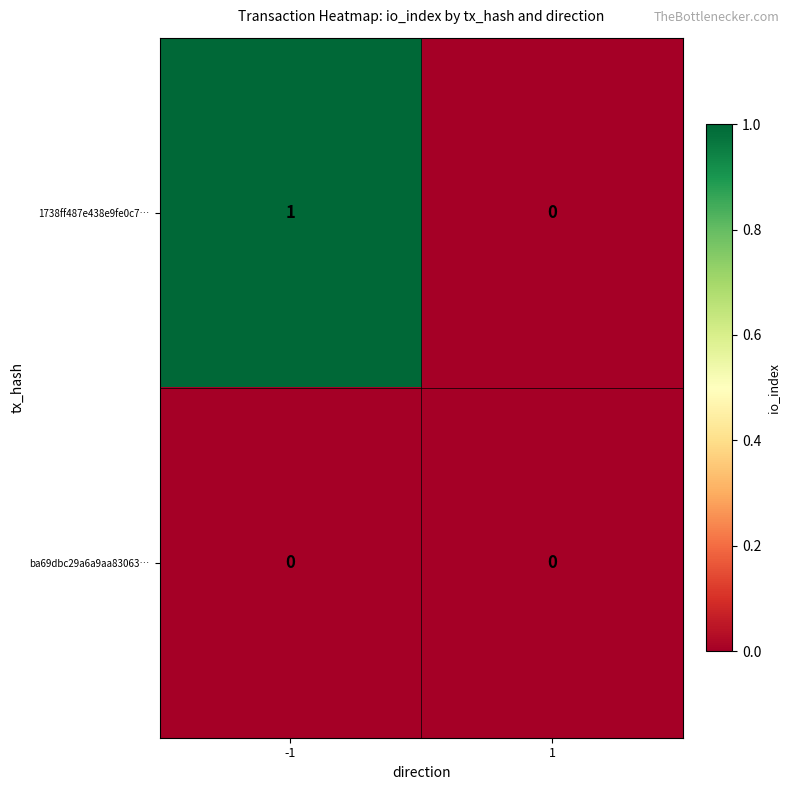

Reading left to right, extract all data points from this chart.

1738ff487e438e9fe0c7…: -1=1	1=0
ba69dbc29a6a9aa83063…: -1=0	1=0